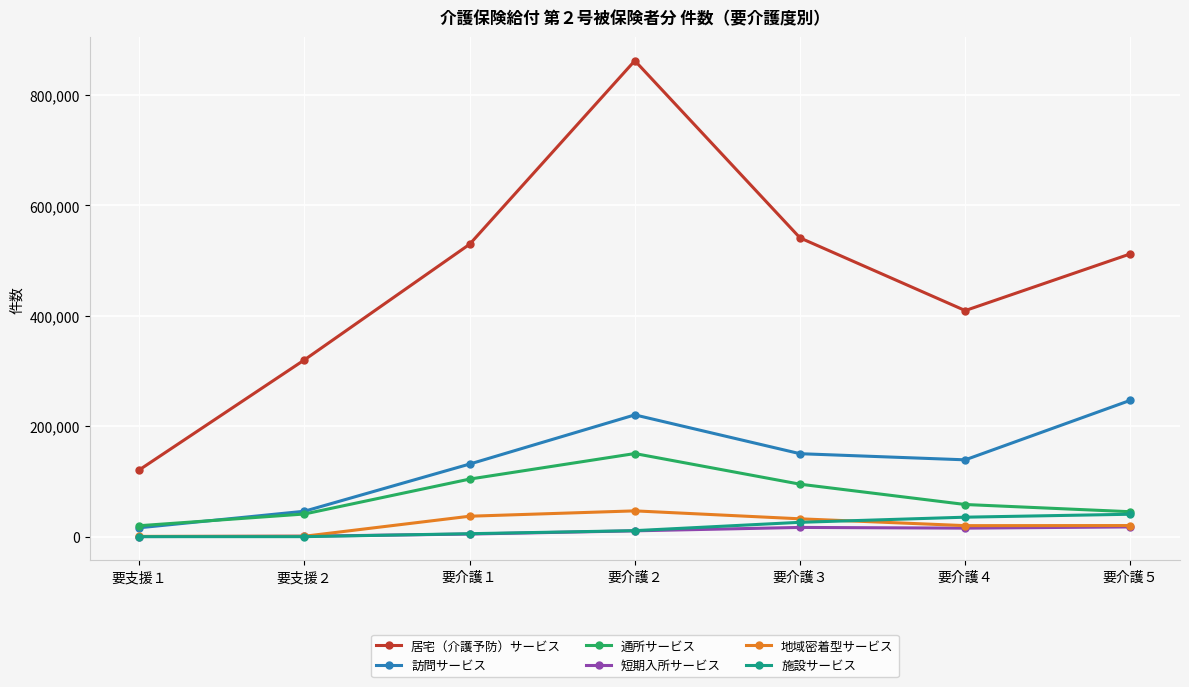

True or false: 居宅（介護予防）サービス has a value of 120870 at 要支援１.

True